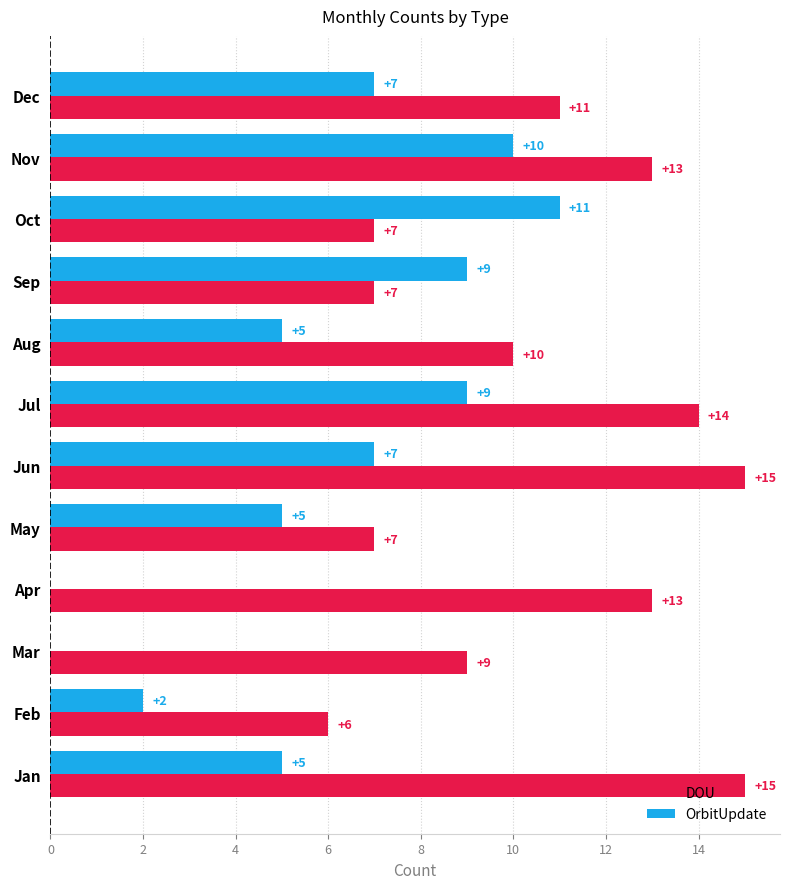

Which series has the widest spread of values?

OrbitUpdate